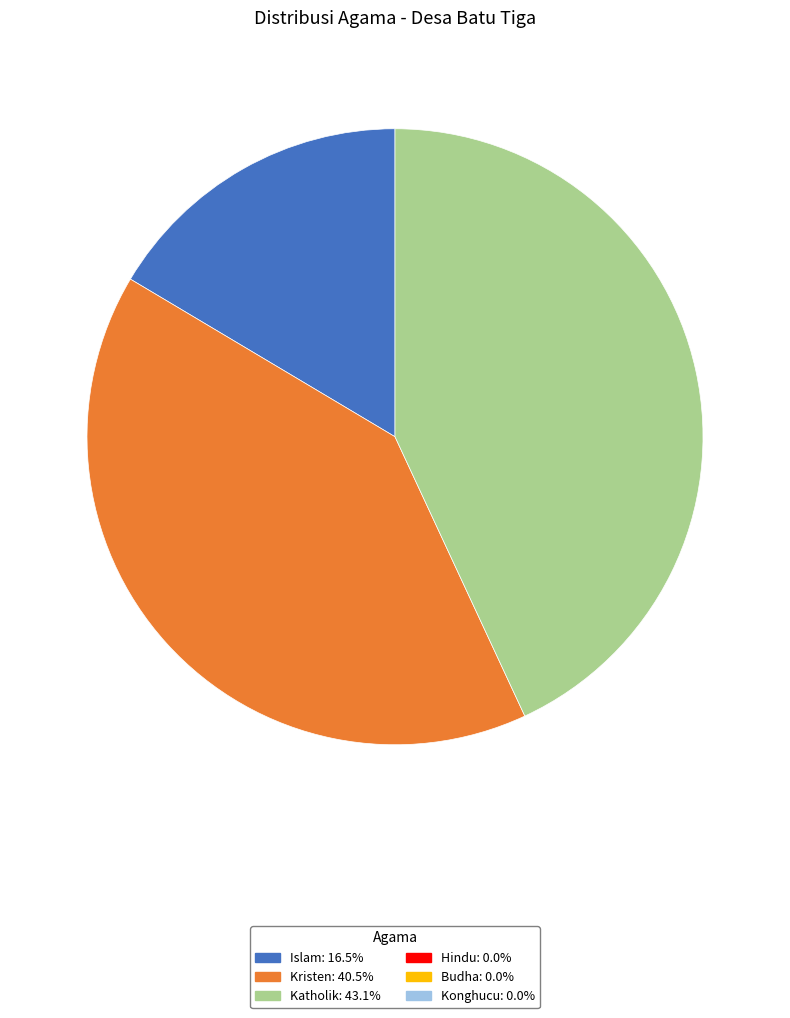

Is there a majority slice in this chart?

No